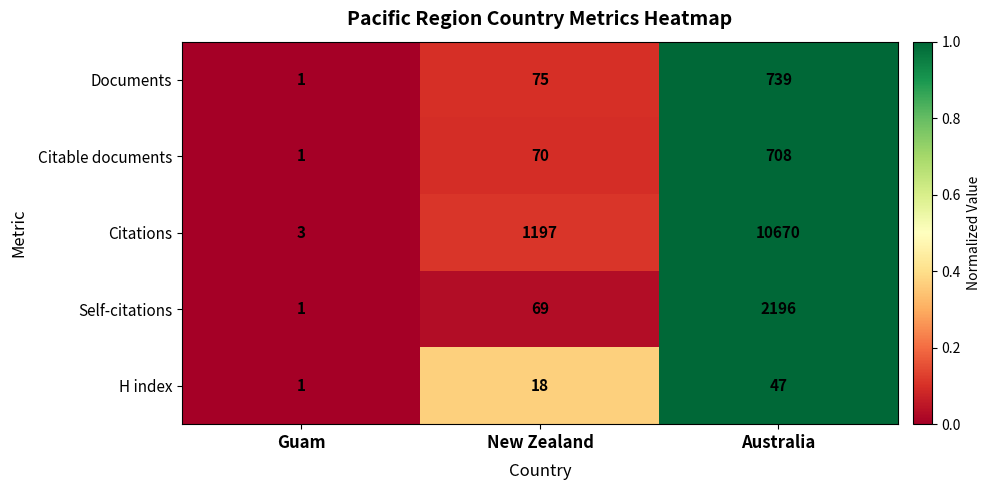

What is the difference between the Documents values at Australia and New Zealand?

664